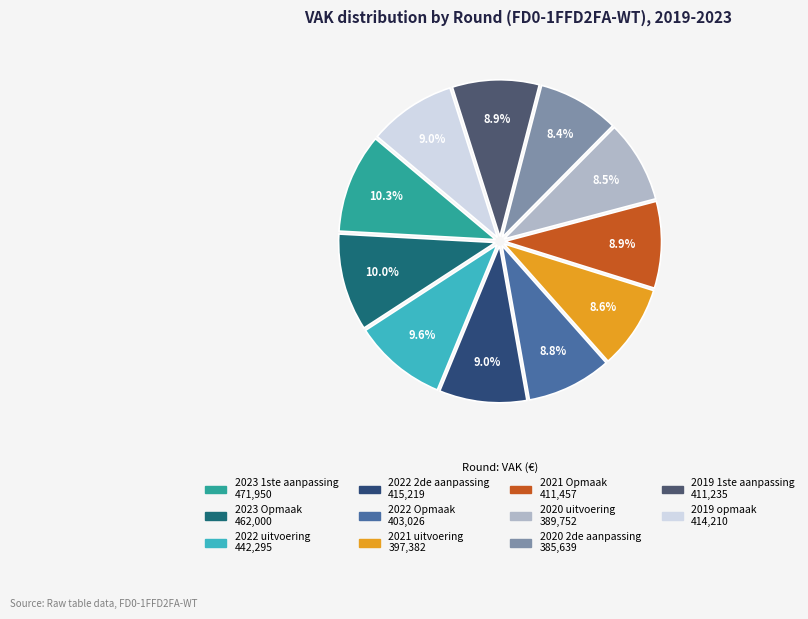

Does 2020 uitvoering account for over 50% of the chart?

No